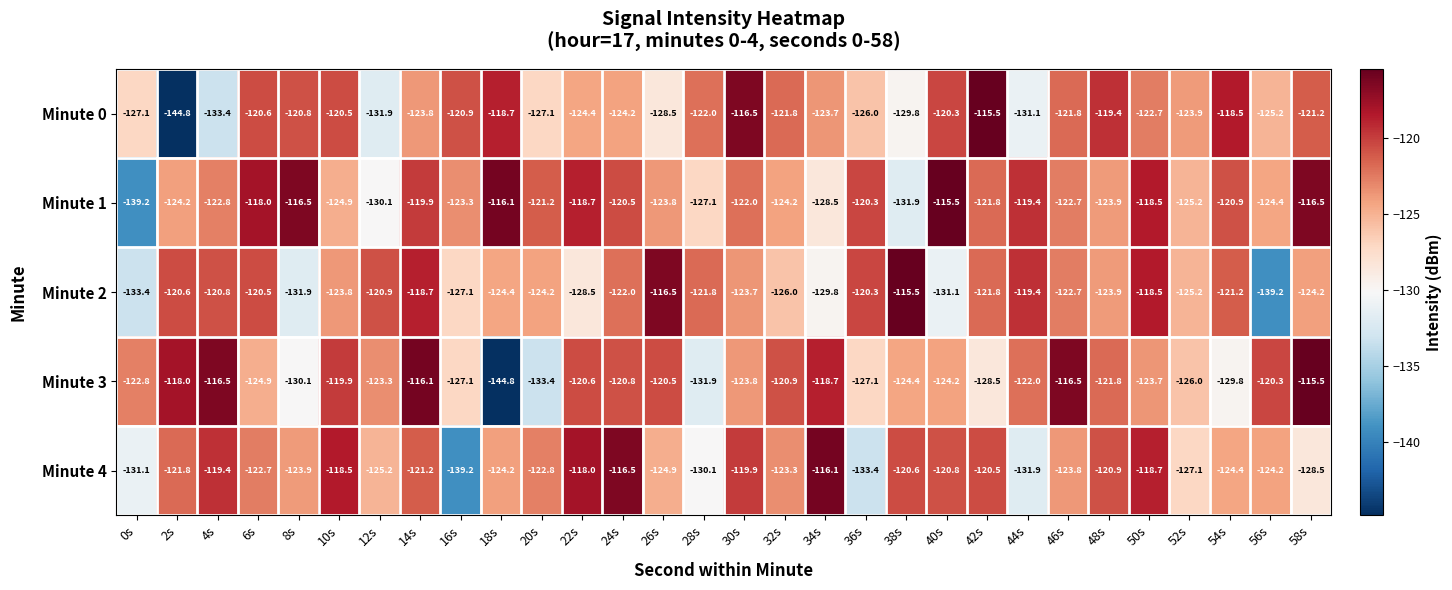

What is the maximum value shown in the chart?

-115.5